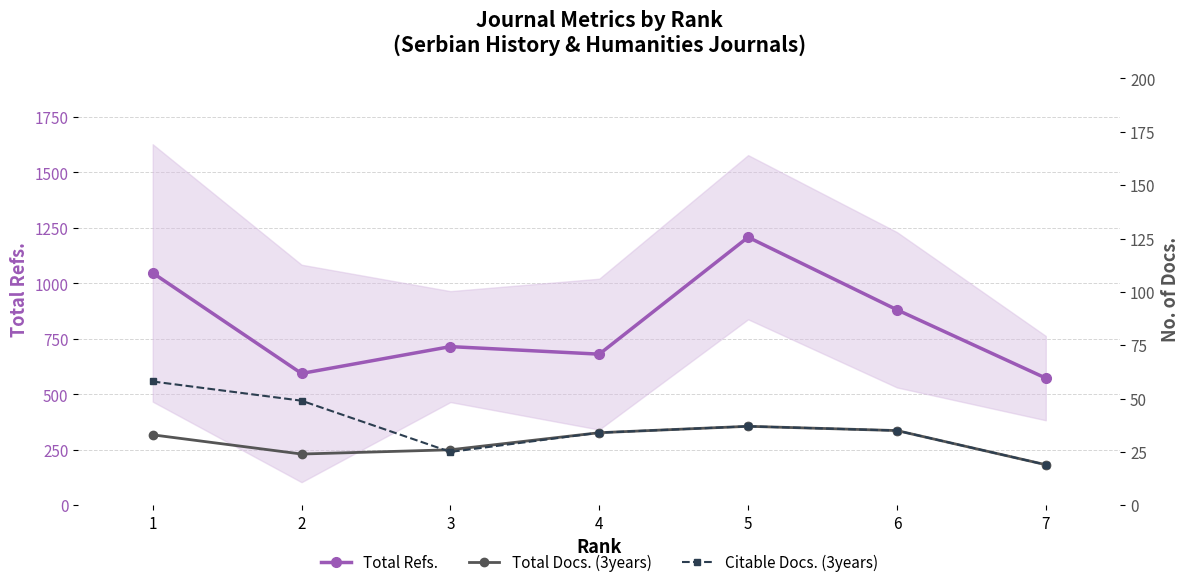

At which category is the sum across all series the highest?

5